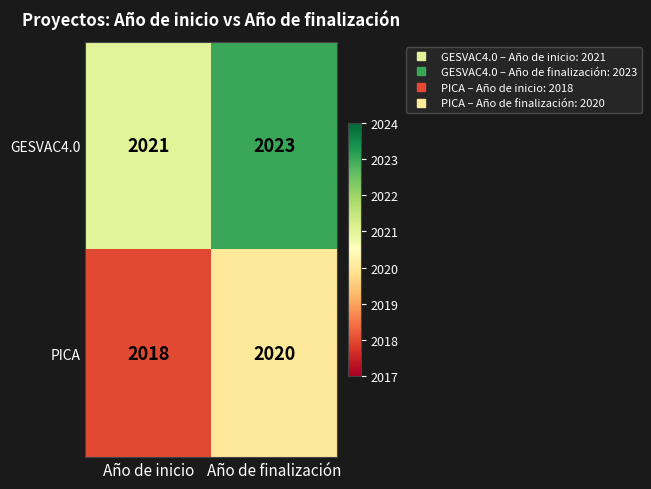

The PICA series shows 2020 at Año de finalización. True or false?

True